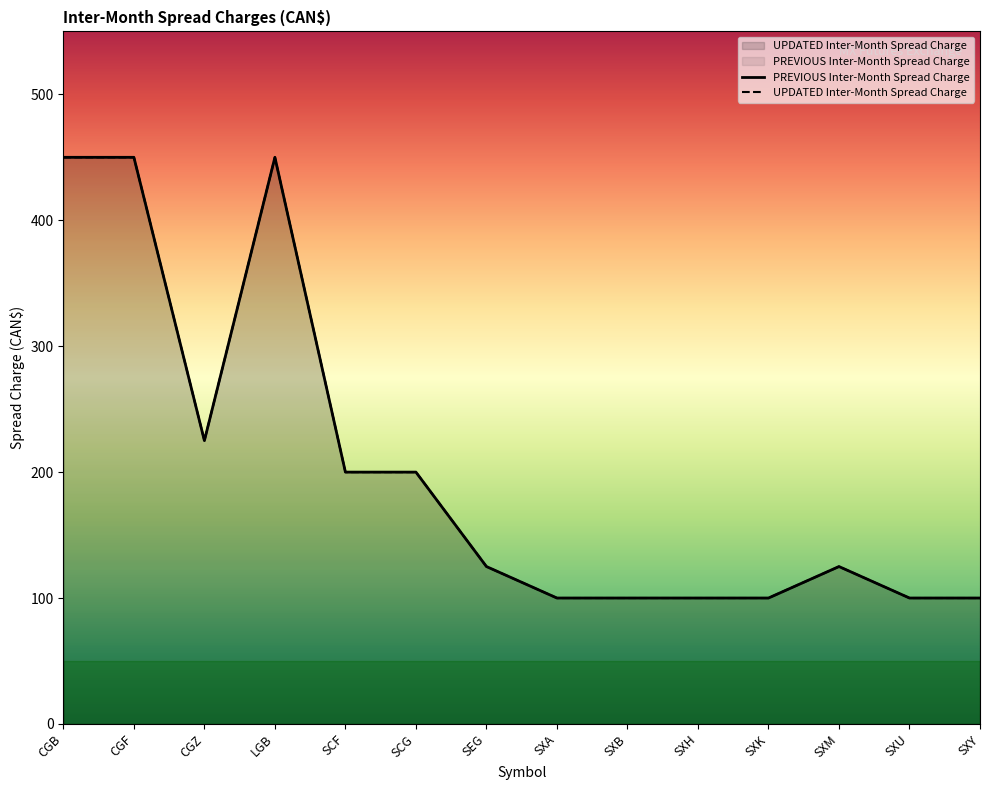

Is it true that the value at CGF is 450?

True